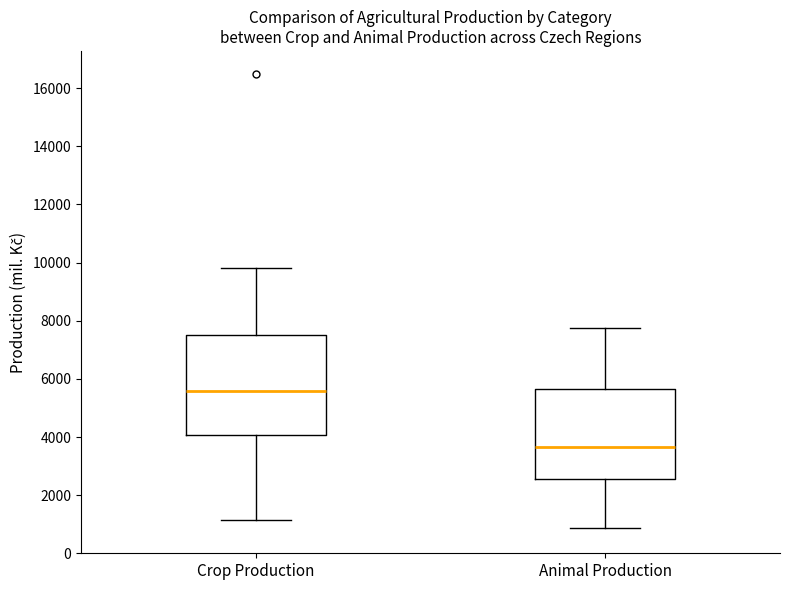

Which box is the tallest, from its lower edge to its upper edge?

Crop Production